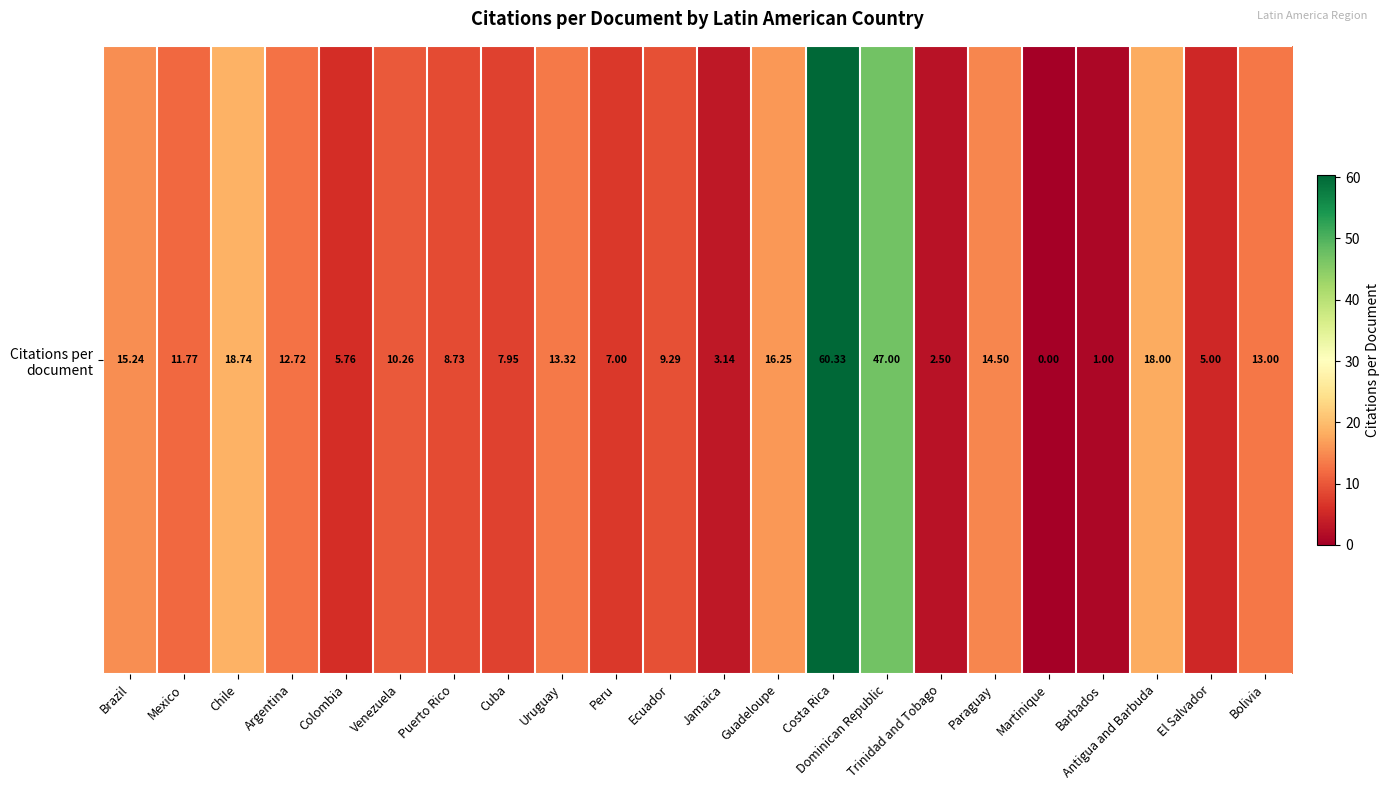

What is the maximum value shown in the chart?

60.3